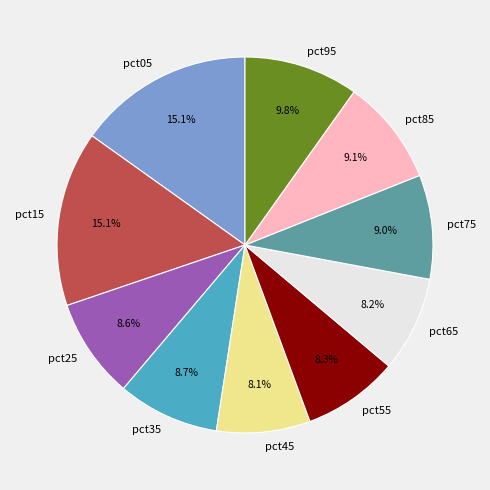

What percentage is the pct05 slice, to the nearest percent?

15%